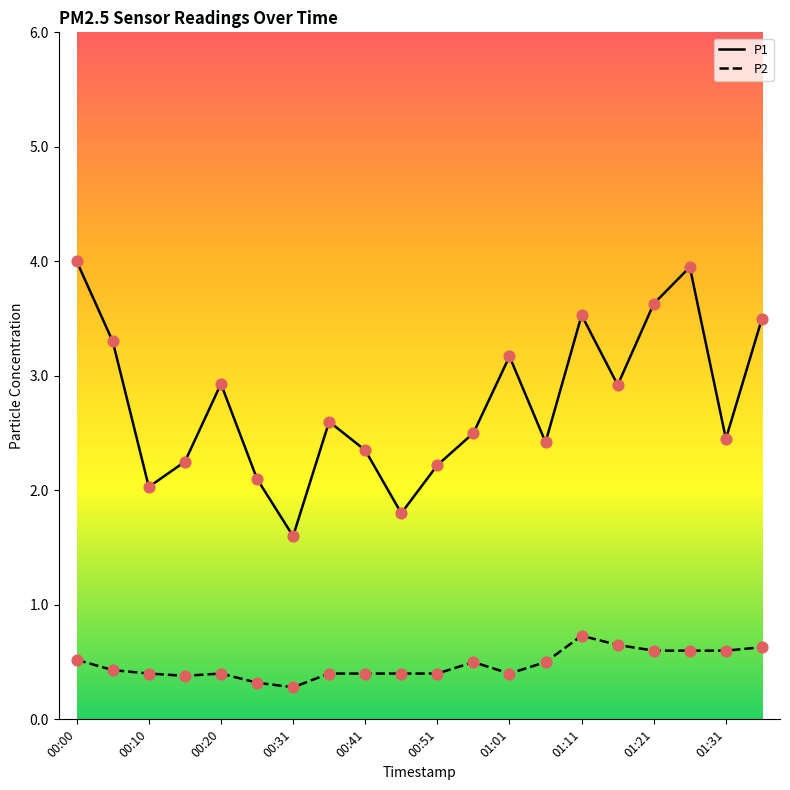

At how many categories does at least one series exceed 3?

7